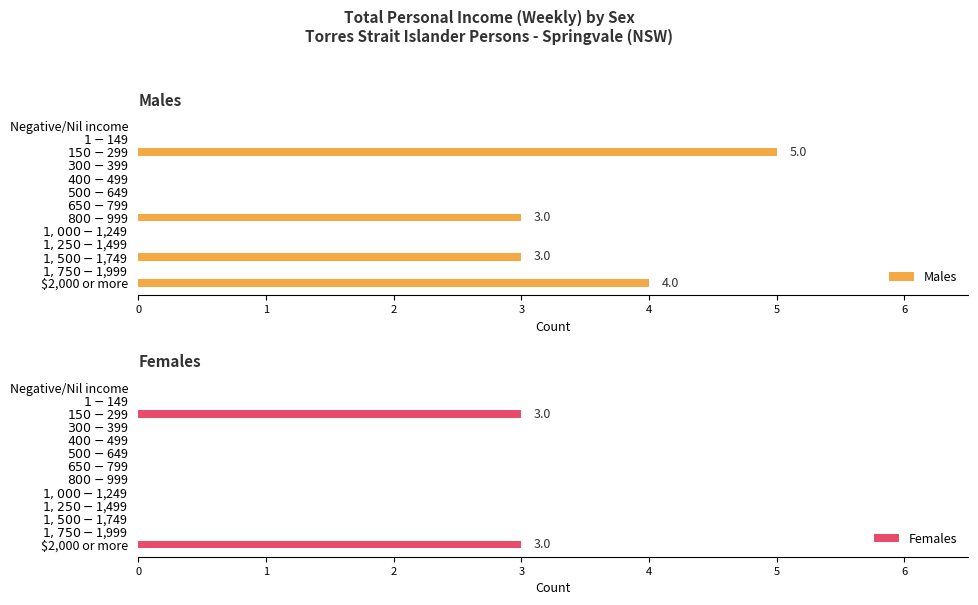

What is the sum of all Males values?

15